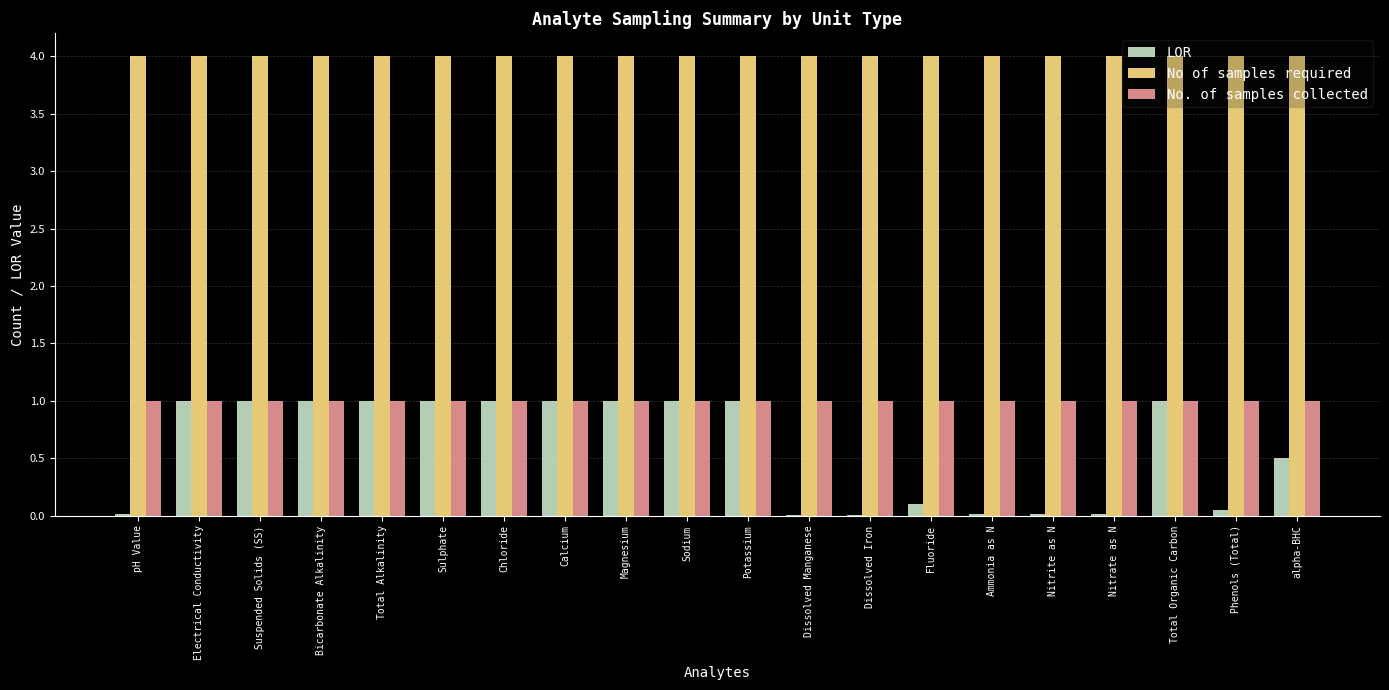

Which series has the largest total across all categories?

No of samples required